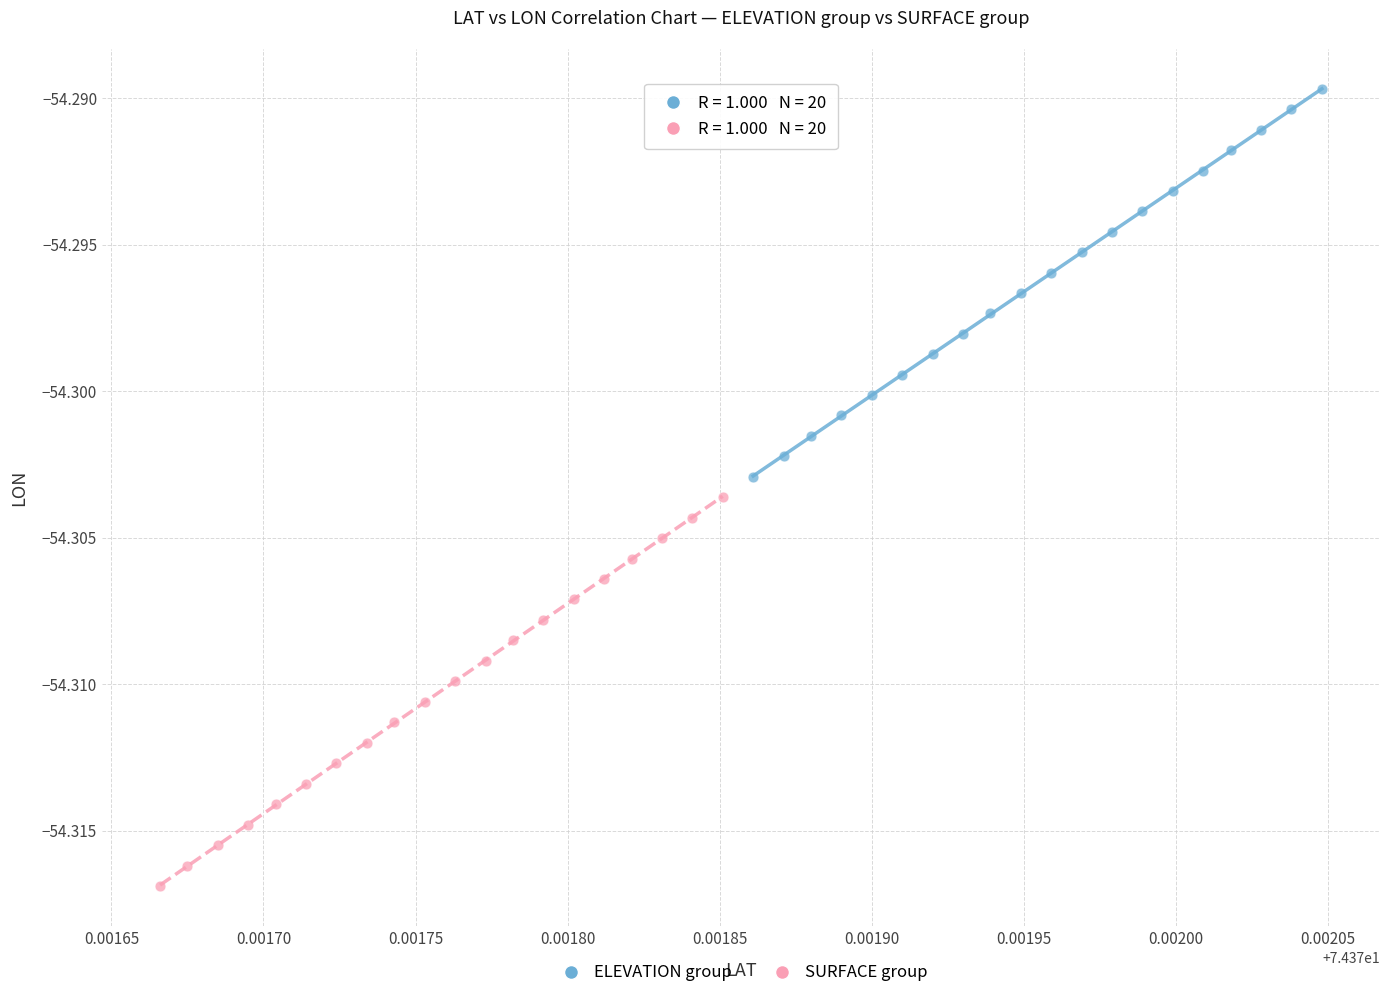

Which series contains the lowest Y value?

SURFACE group